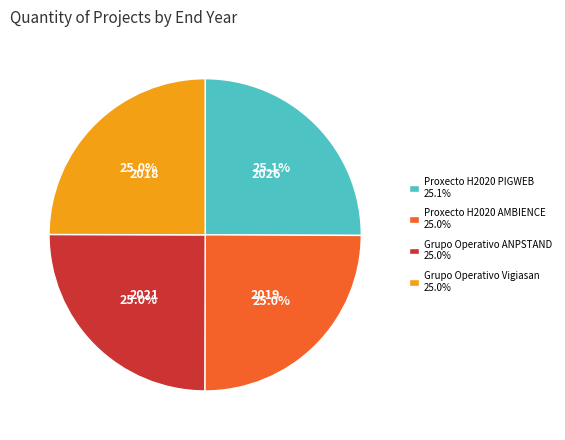

What is the ratio of the value at Proxecto H2020 PIGWEB 25.1% to the value at Grupo Operativo ANPSTAND 25.0%?

1.0